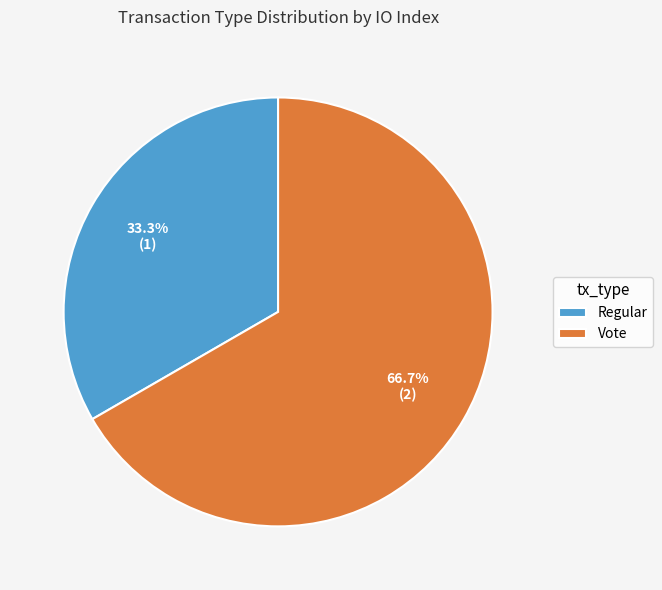

Which slice is the smallest?

Regular